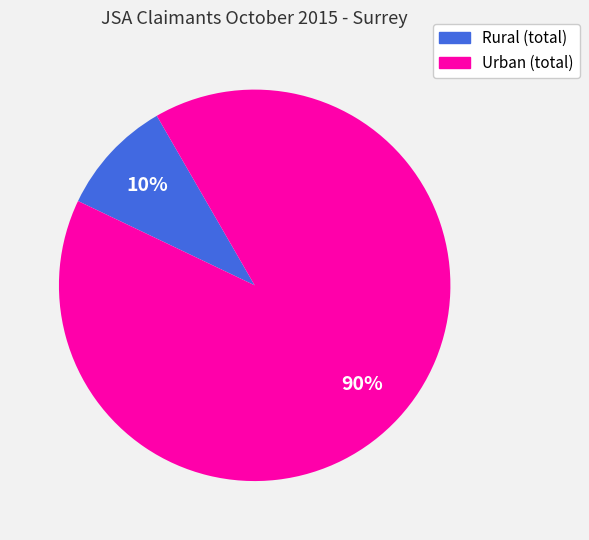

True or false: Rural (total) accounts for 10% of the total.

True